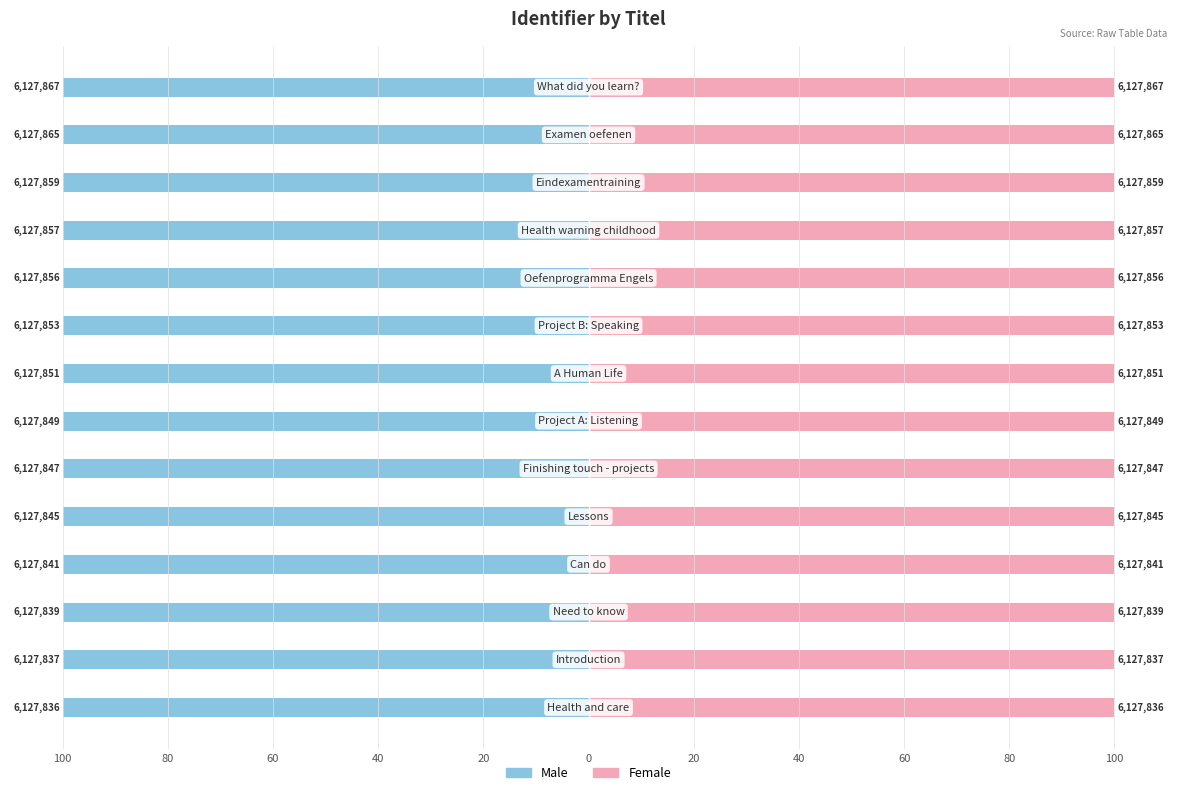

Which series has the largest range (max minus min)?

Male